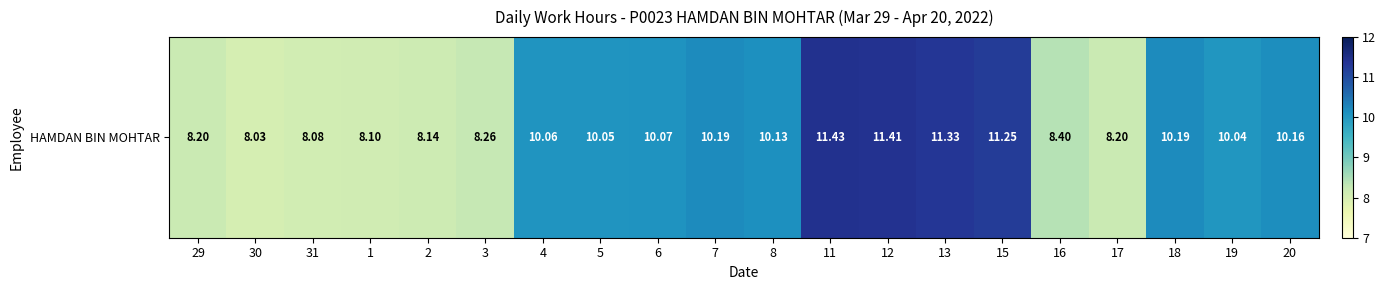

What is the sum of all values?

191.7